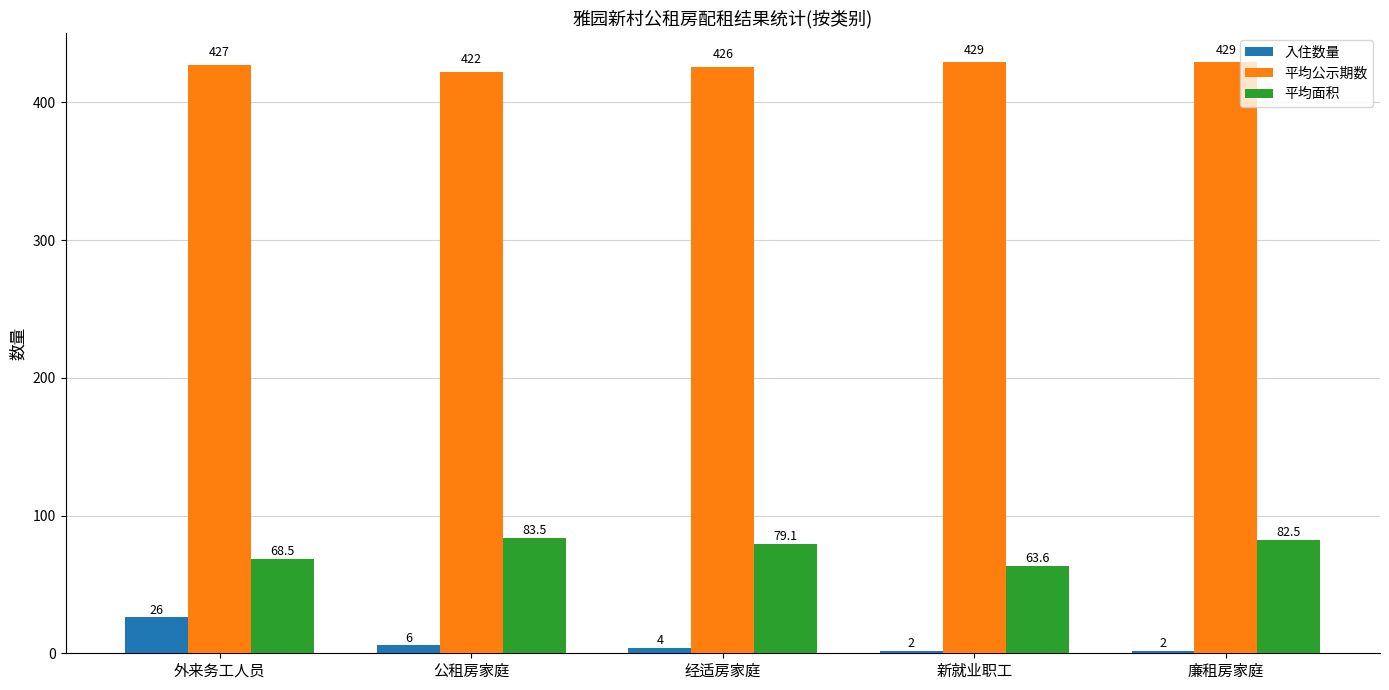

Which series changed the most between 经适房家庭 and 廉租房家庭?

平均面积